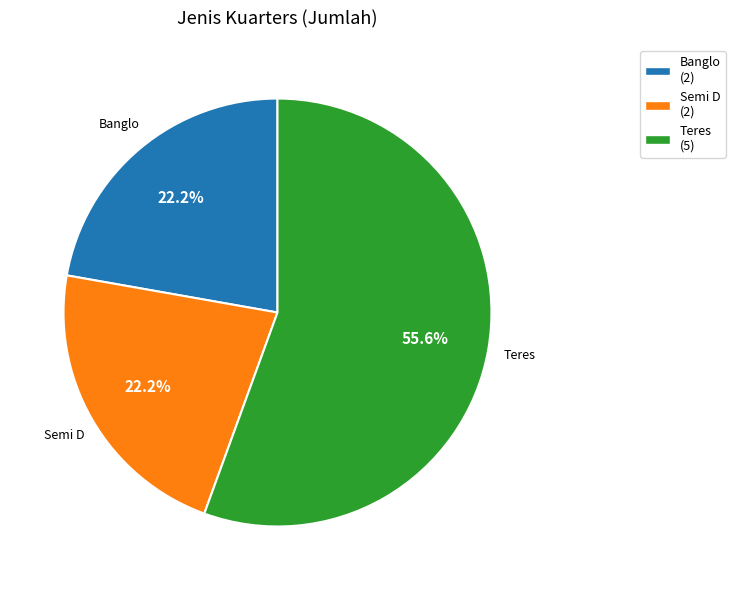

How many slices are in this pie chart?

3